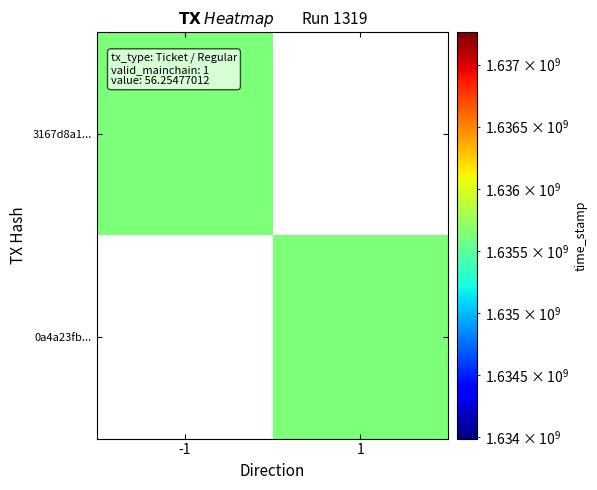

What is the maximum value for 0a4a23fb2701ec63f86a6319c867522066d208b?

1635625078